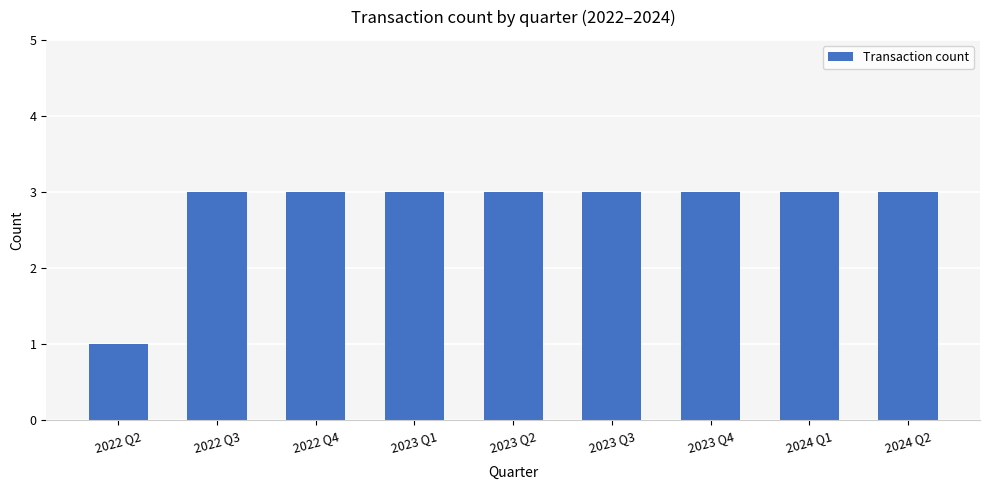

What is the ratio of the value at 2023 Q3 to the value at 2022 Q3?

1.0